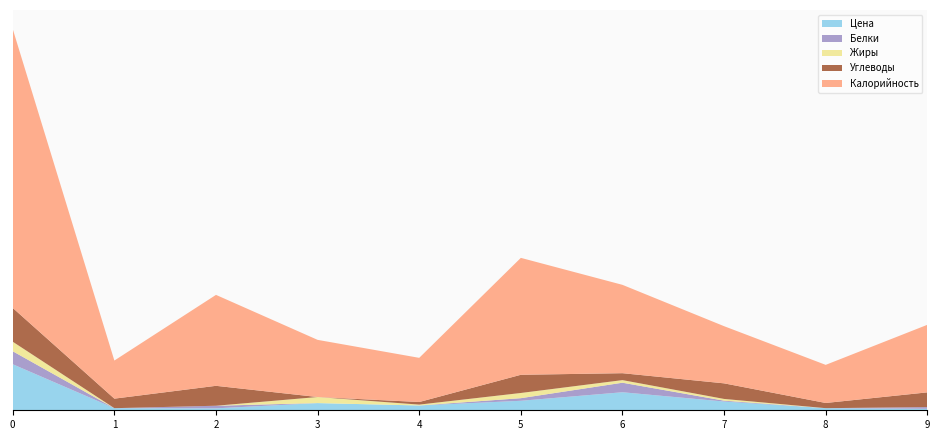

Reading right to left, list all the values displayed in this chart.

Калорийность: 78.0	44.0	66.0	102.0	135.0	51.0	66.0	105.0	44.0	322.0
Белки: 2.0	0.0	1.0	11.0	3.0	0.0	0.0	3.0	0.0	15.0
Жиры: 0.0	0.0	2.0	3.0	6.0	1.0	7.0	0.0	0.0	11.0
Углеводы: 17.0	6.0	18.0	8.0	21.0	3.0	0.0	23.0	11.0	39.0
Цена: 1.7	2.4	10.1	20.8	11.0	5.5	8.3	2.2	2.4	53.1